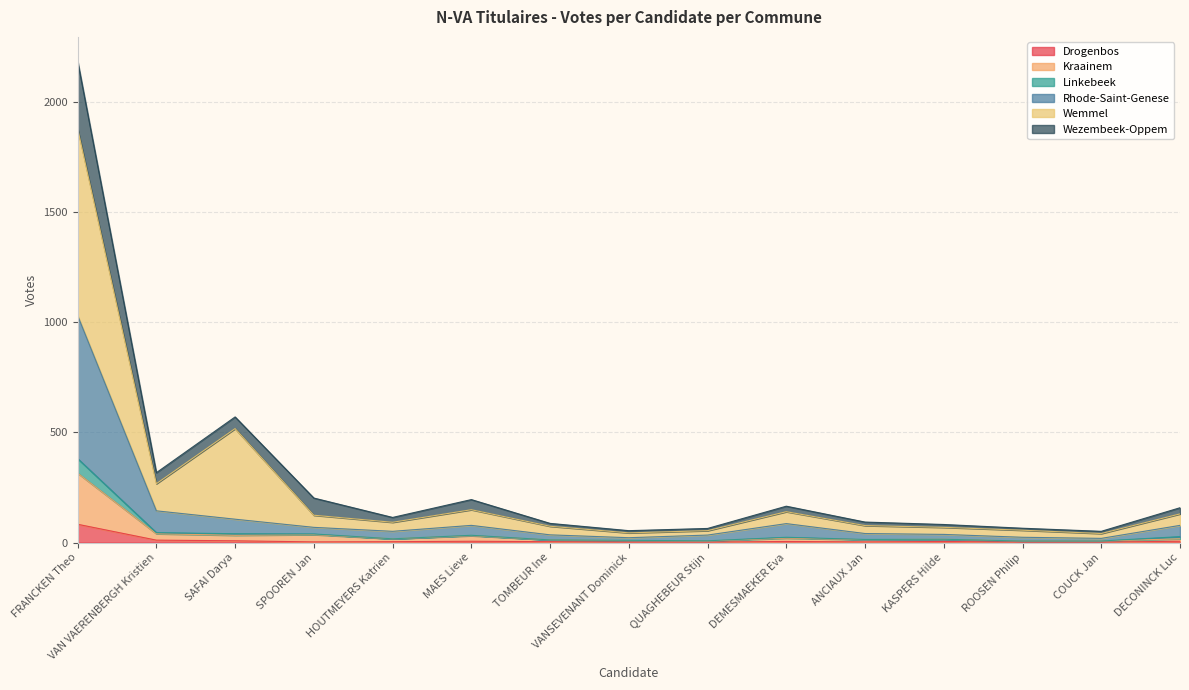

How many lines are shown in the chart?

6